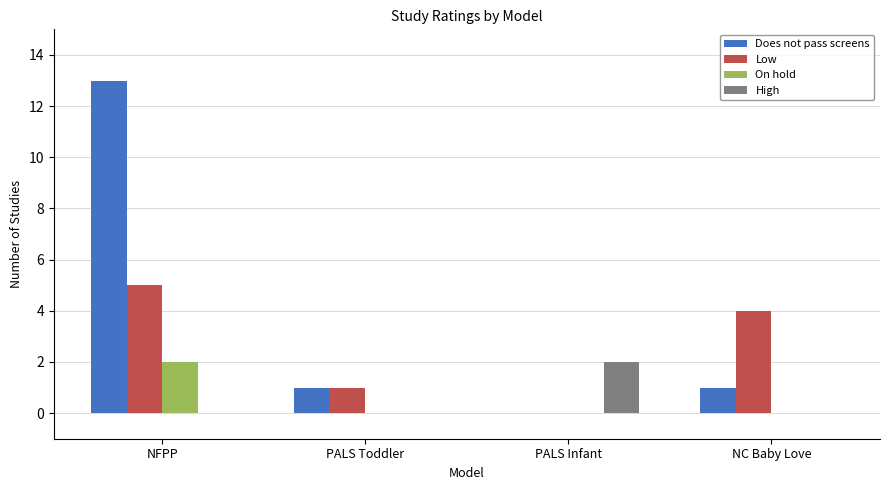

What is the average value of the Does not pass screens series?

4